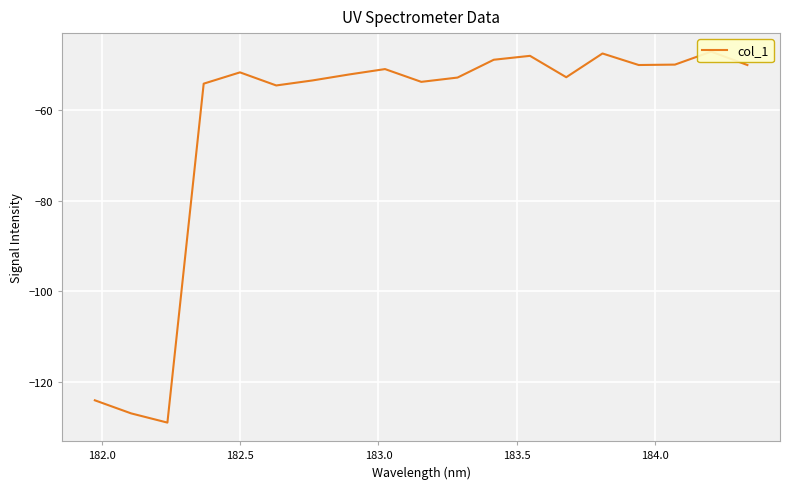

Is it true that the value at 11 is -66.9?

False